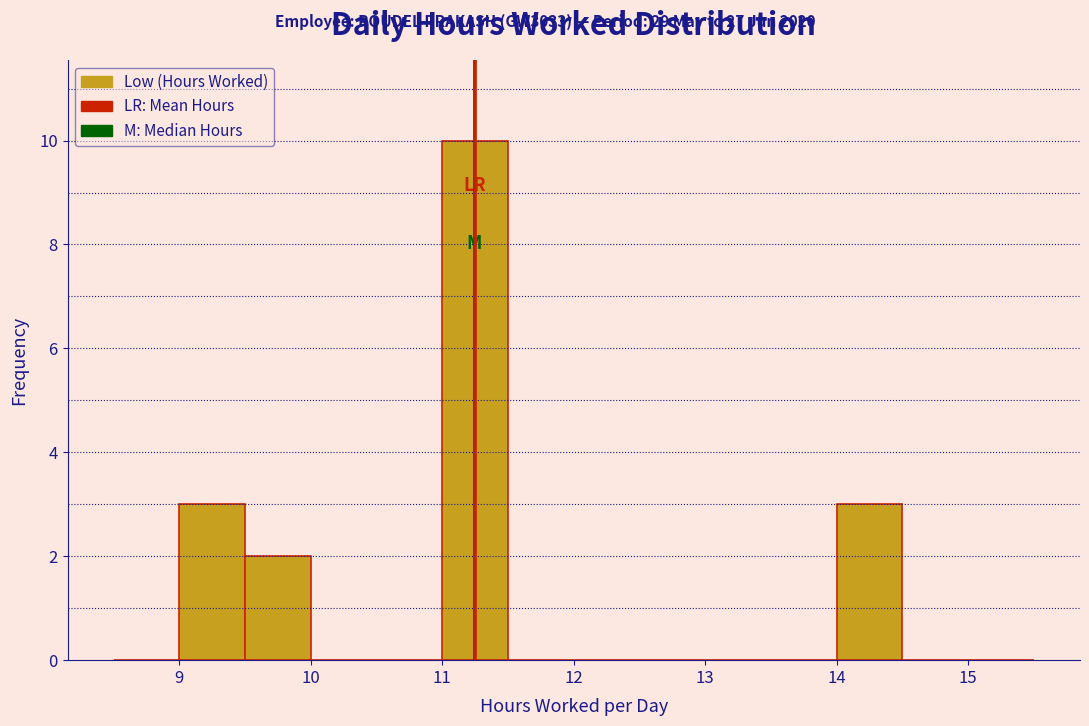

Reading left to right, transcribe this chart: for each bar, give the range it covers on the x-axis and its height. The values are not printed on the chart, so give them approximately, as read against the axis.

8.5 to 9.0: 0
9.0 to 9.5: 3
9.5 to 10.0: 2
10.0 to 10.5: 0
10.5 to 11.0: 0
11.0 to 11.5: 10
11.5 to 12.0: 0
12.0 to 12.5: 0
12.5 to 13.0: 0
13.0 to 13.5: 0
13.5 to 14.0: 0
14.0 to 14.5: 3
14.5 to 15.0: 0
15.0 to 15.5: 0